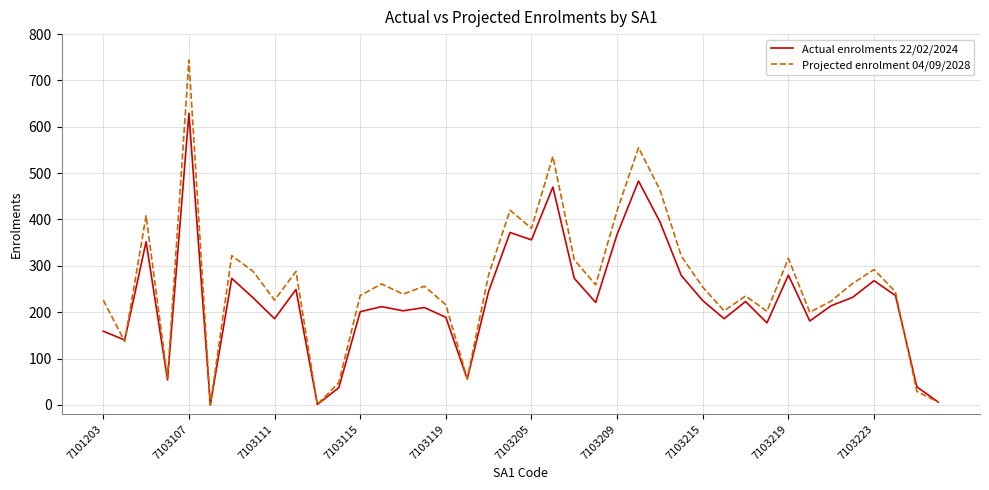

What is the average value of the Actual enrolments 22/02/2024 series?

228